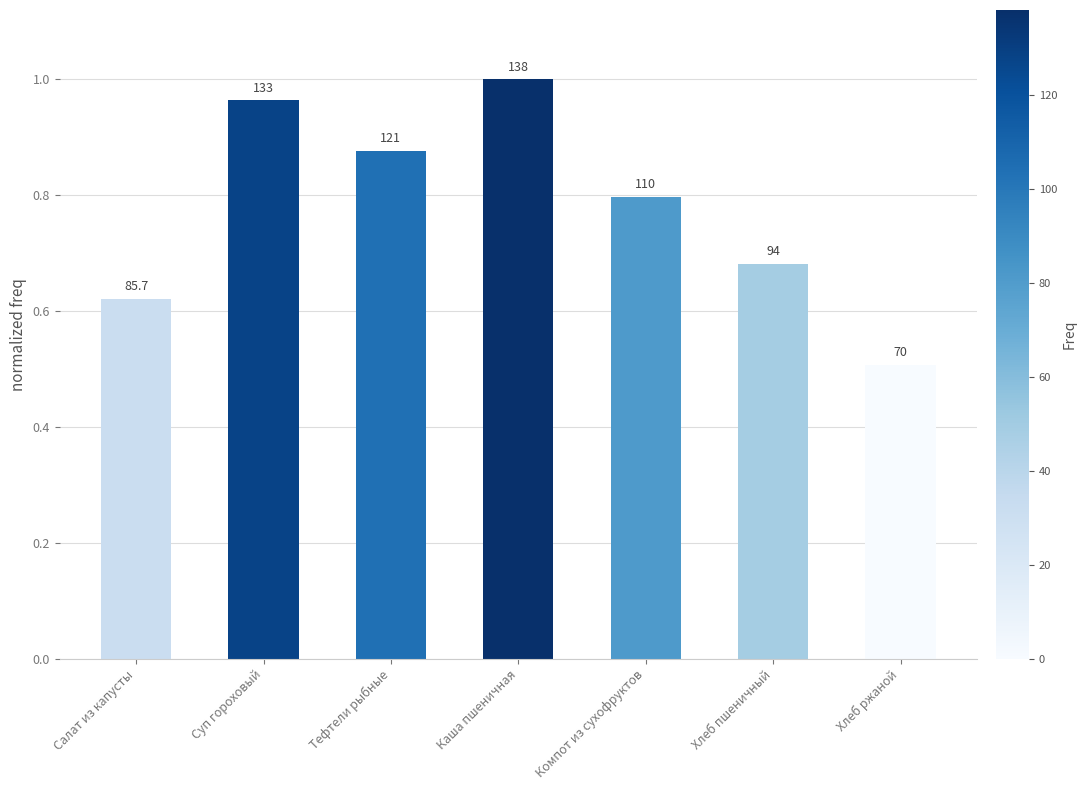

Rank the categories by value from lowest to highest.

Хлеб ржаной, Салат из капусты, Хлеб пшеничный, Компот из сухофруктов, Тефтели рыбные, Суп гороховый, Каша пшеничная